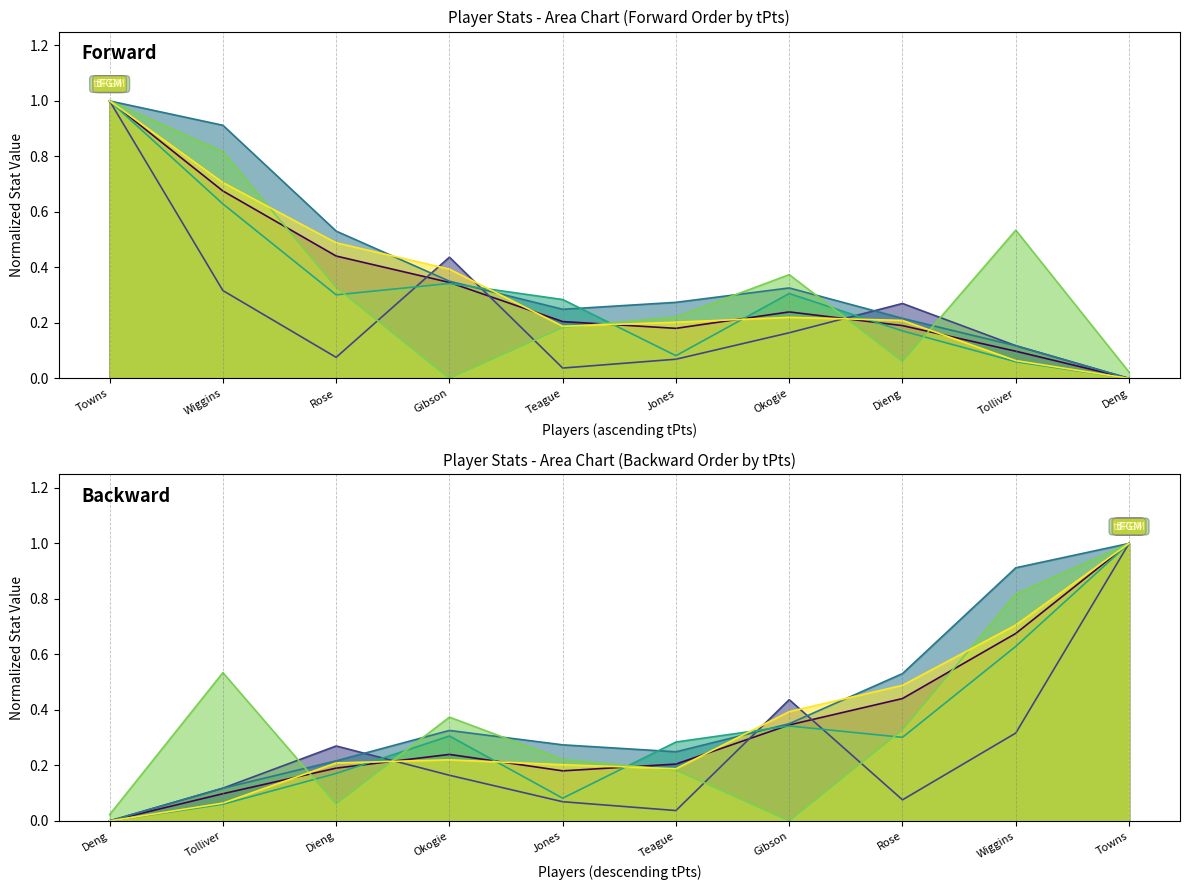

What is the average value of the t3FGM series?

0.4